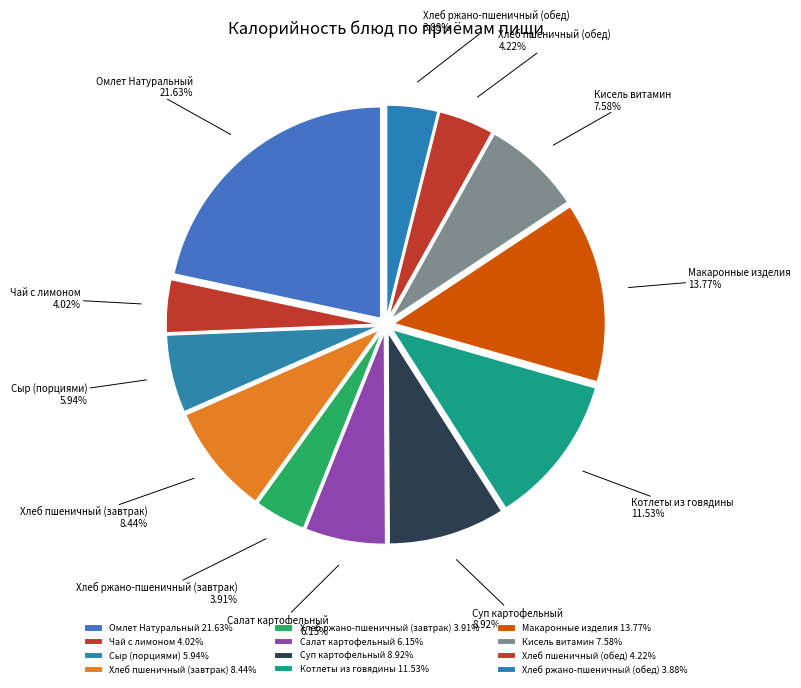

To the nearest percent, what is the combined percentage of Суп картофельный and Чай с лимоном?

13%